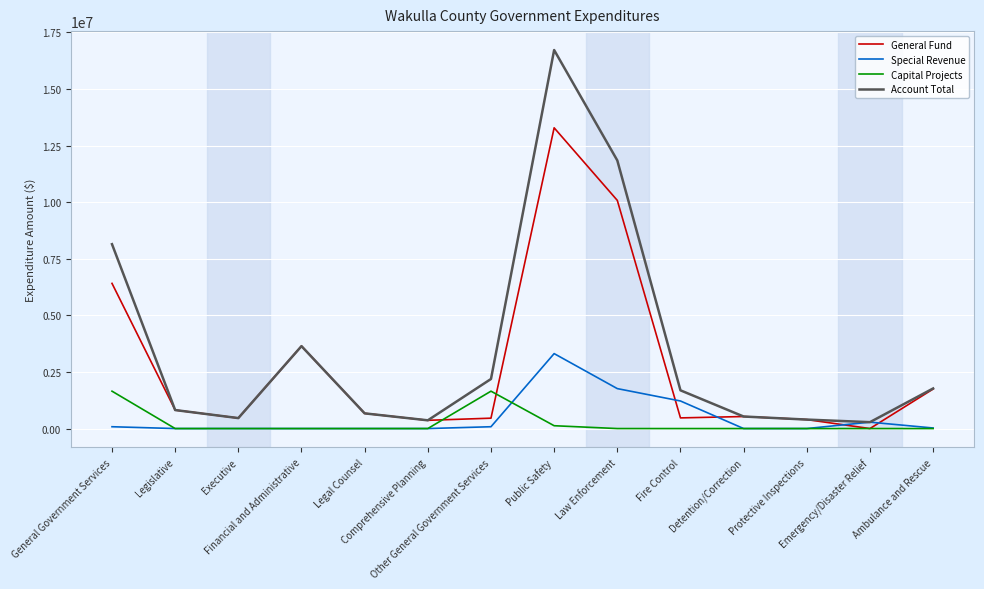

How many values in General Fund are above zero?

13